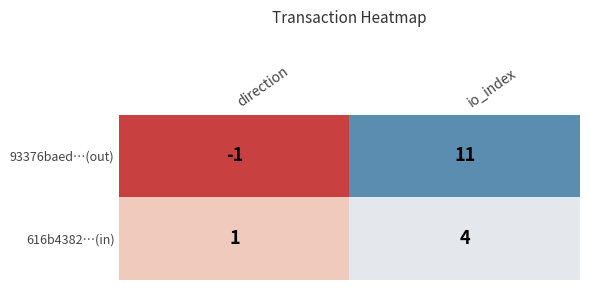

At which category does the chart reach its peak across all series?

io_index